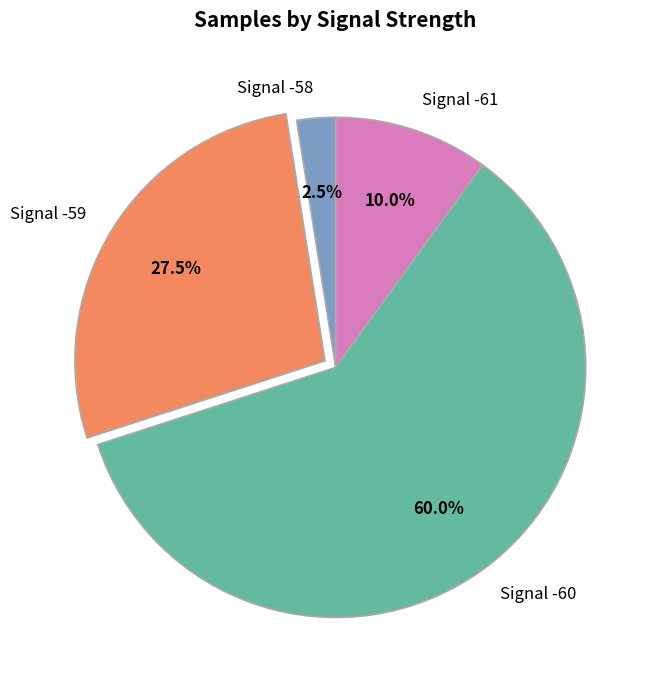

Is there a majority slice in this chart?

Yes